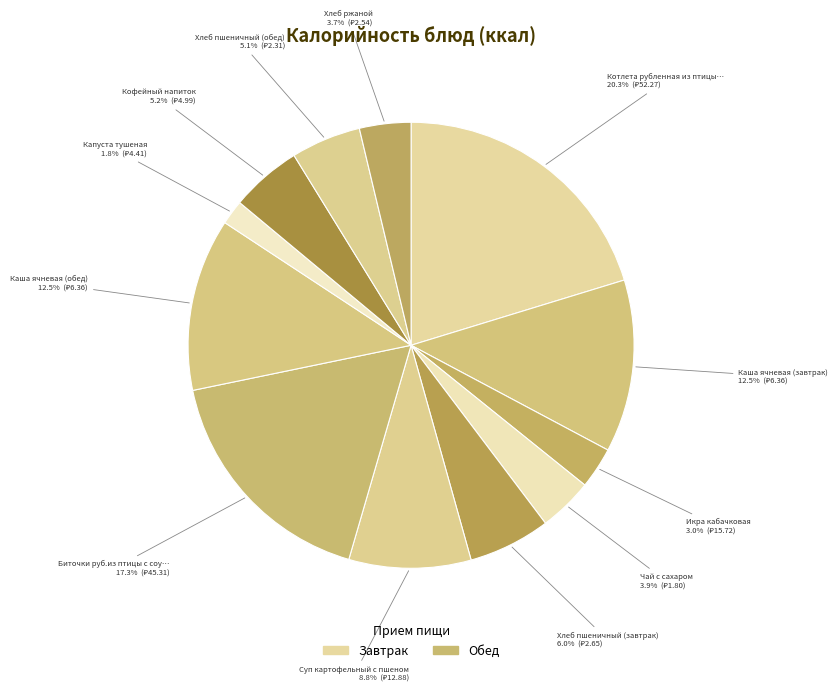

How many slices are in this pie chart?

12